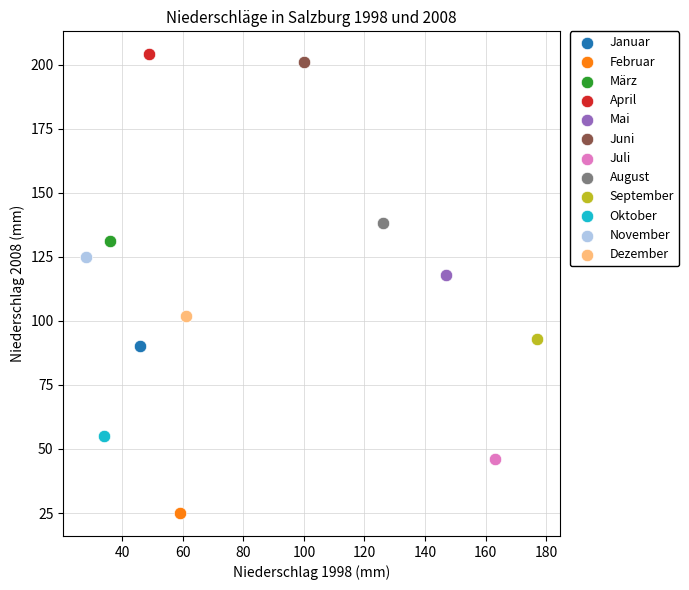

What are all the series names shown in the legend?

Januar, Februar, März, April, Mai, Juni, Juli, August, September, Oktober, November, Dezember